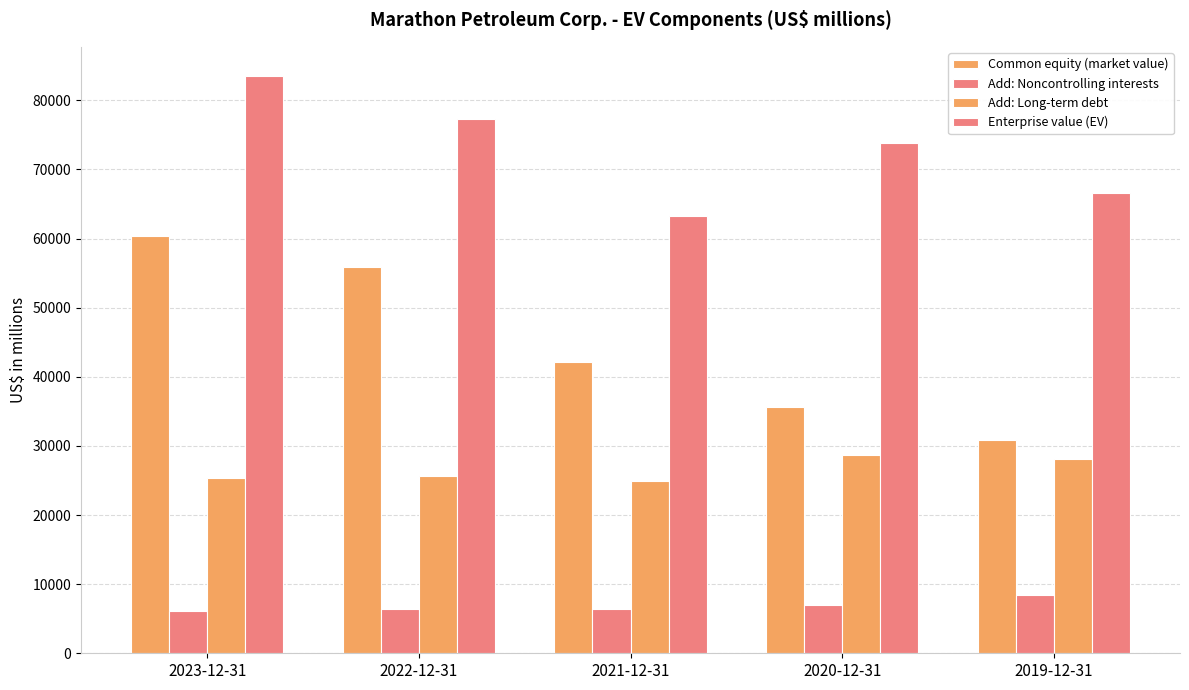

Are the bars horizontal?

No